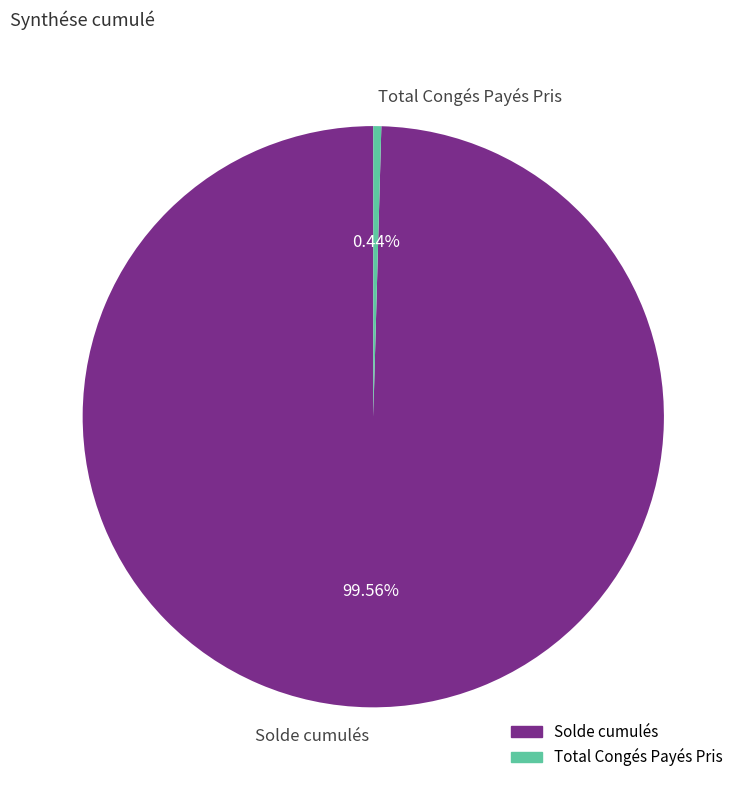

Which has a higher value, Solde cumulés or Total Congés Payés Pris?

Solde cumulés